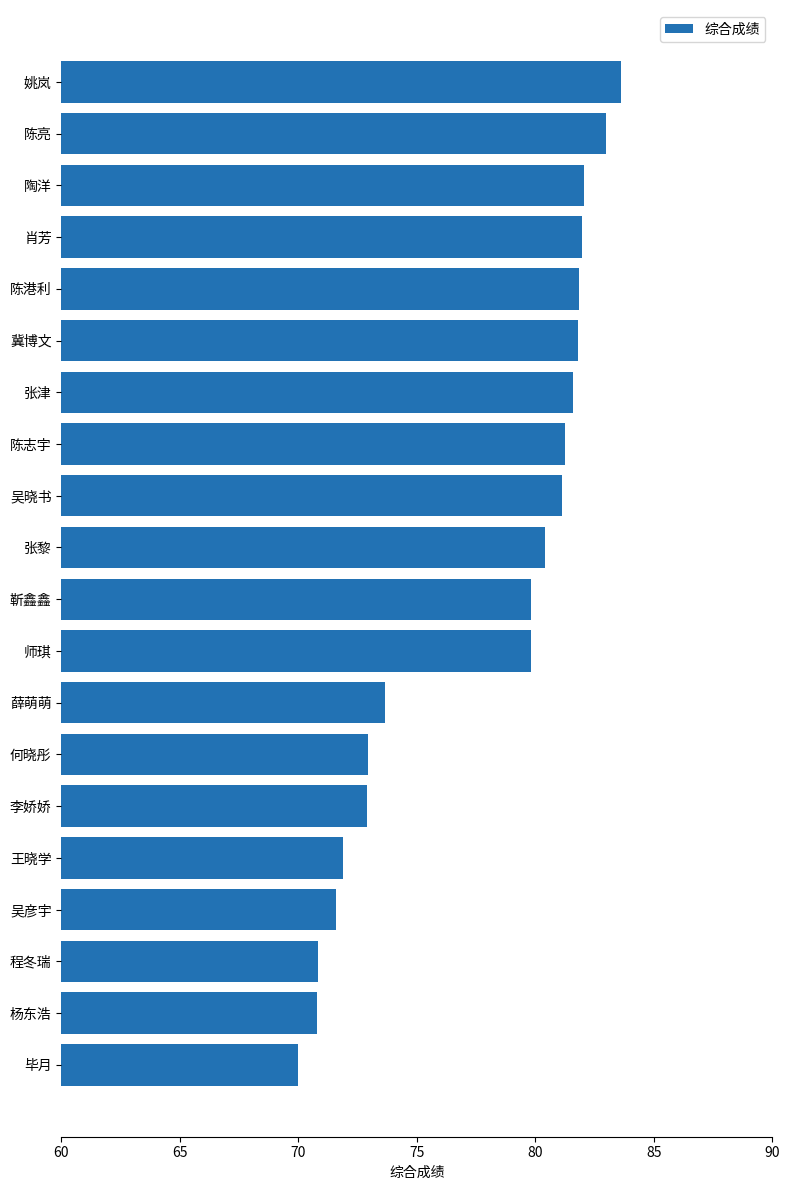

Where is the data nearest to the value 76?

薛萌萌